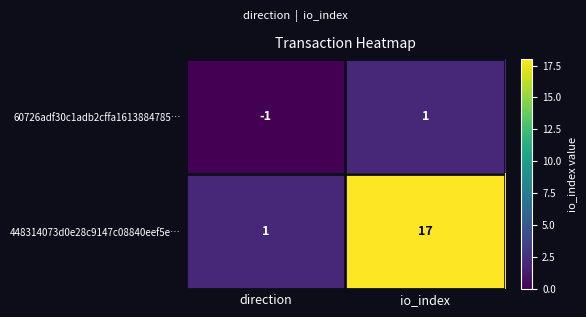

Reading right to left, extract all data points from this chart.

60726adf30c1adb2cffa1613884785…: 1	-1
448314073d0e28c9147c08840eef5e…: 17	1